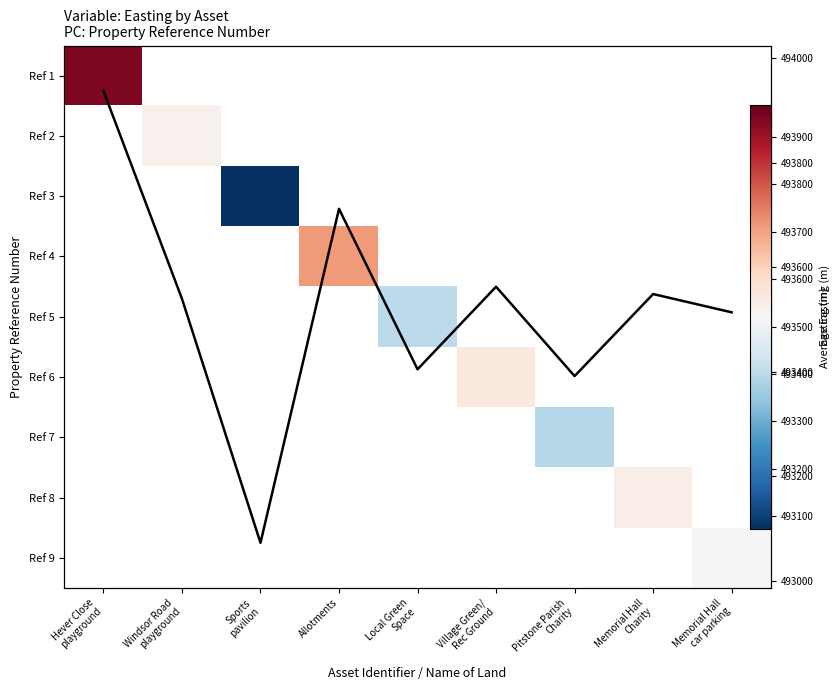

Is the value of Ref 4 at Pitstone Parish Charity greater than the value of Easting trend at Allotments?

No